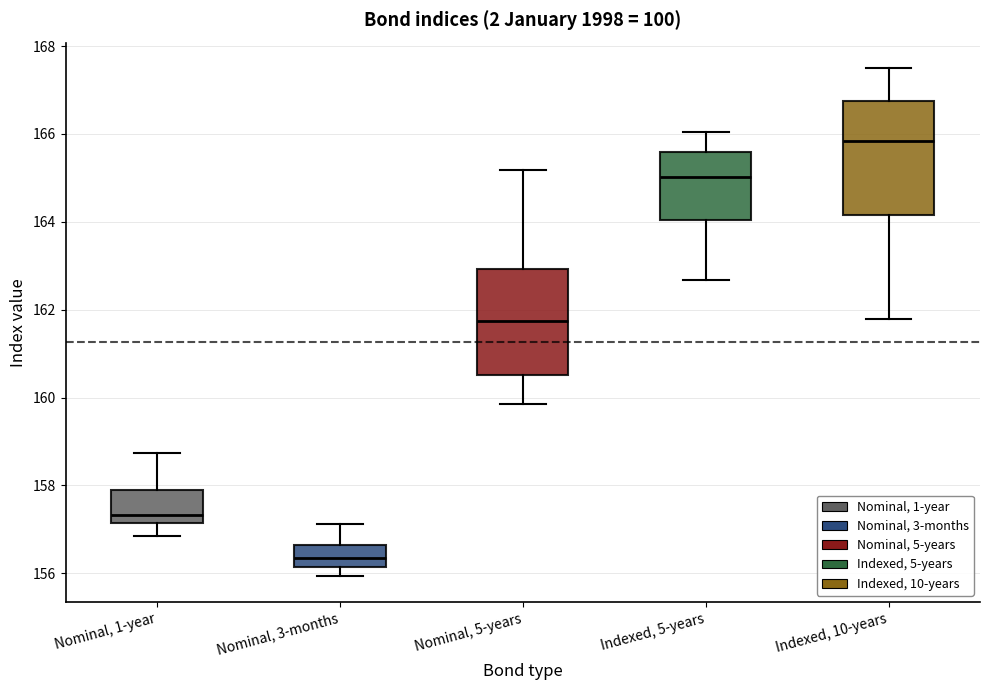

Reading left to right, transcribe this box plot: for each box, give where its median line is, the range the box spans, and where its two whiskers end, as read against the y-axis. The values are not printed on the chart, so give them approximately, as read against the axis.

Nominal, 1-year: median 157.4, box 157.2 to 157.8, whiskers 156.8 to 158.8
Nominal, 3-months: median 156.4, box 156.2 to 156.6, whiskers 156.0 to 157.2
Nominal, 5-years: median 161.8, box 160.6 to 163.0, whiskers 159.8 to 165.2
Indexed, 5-years: median 165.0, box 164.0 to 165.6, whiskers 162.6 to 166.0
Indexed, 10-years: median 165.8, box 164.2 to 166.8, whiskers 161.8 to 167.6